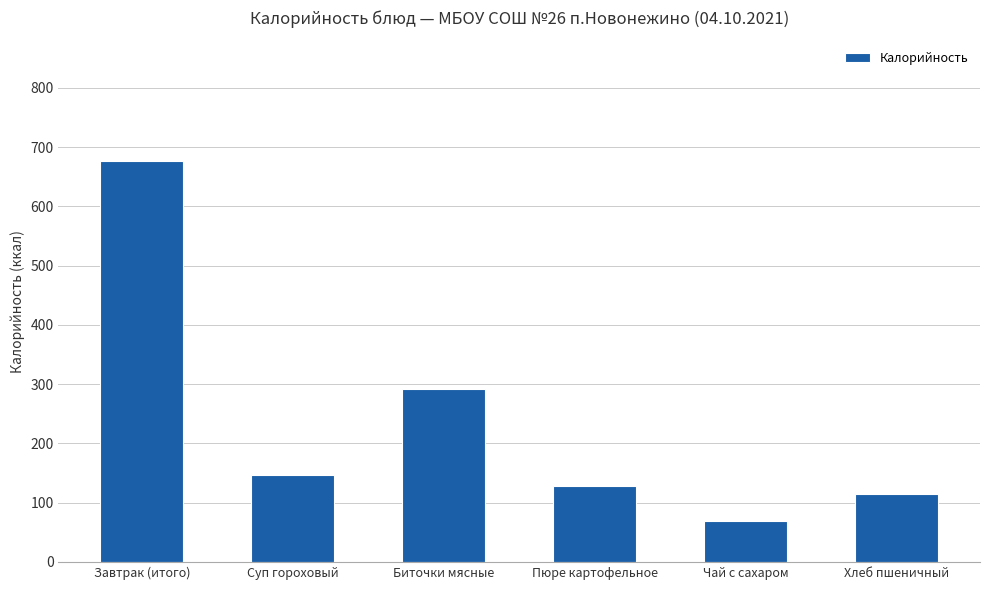

What is the difference between the values at Суп гороховый and Пюре картофельное?

18.5